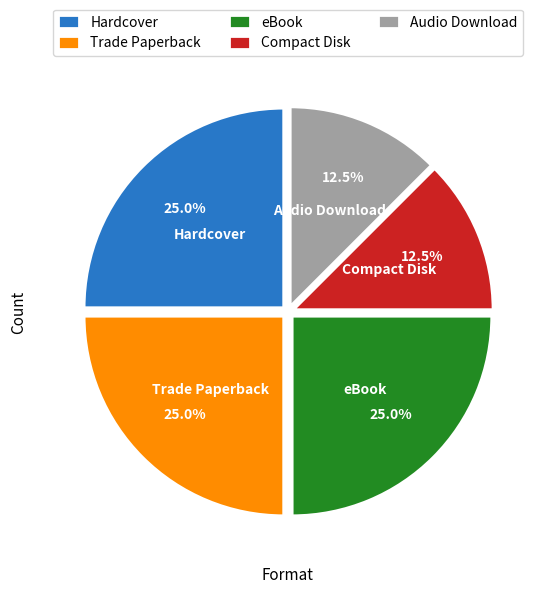

How many segments does this pie chart have?

5